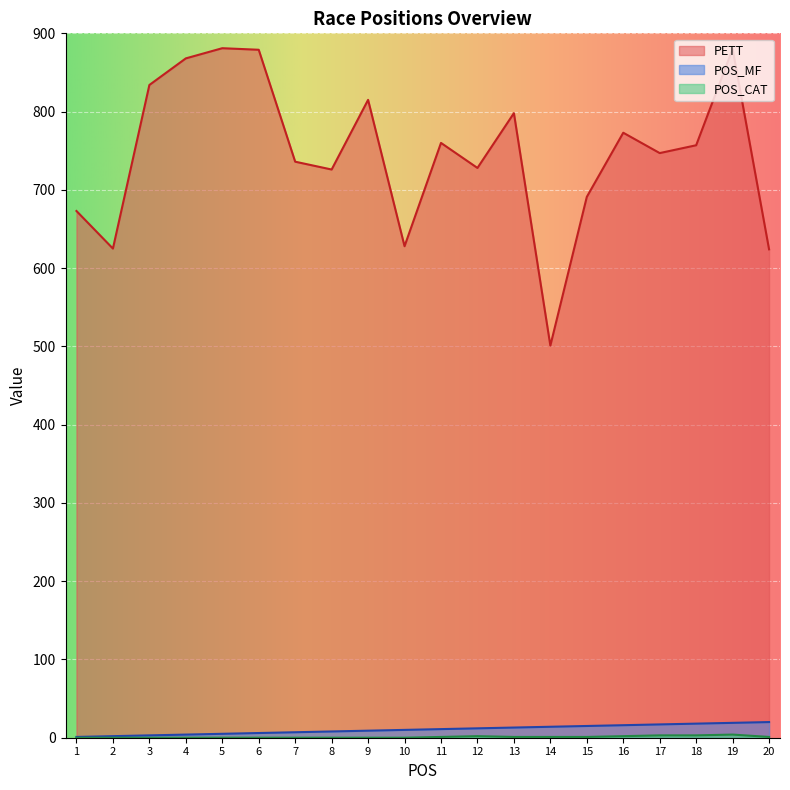

What is the value of the PETT point at the 2nd from the left?

625